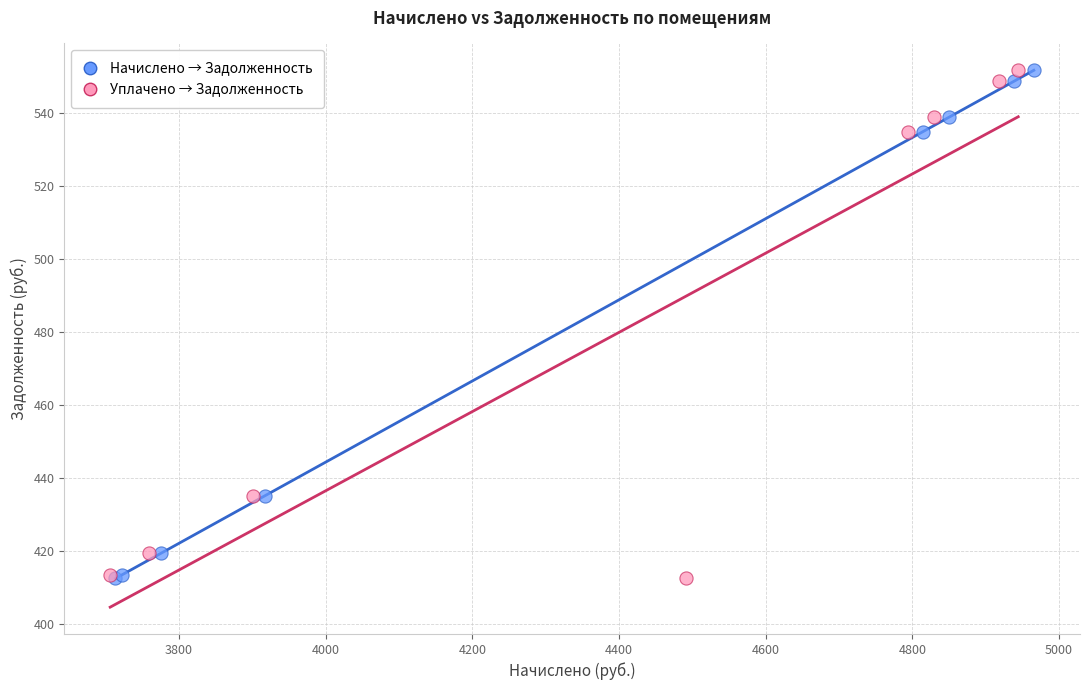

What are all the series names shown in the legend?

Начислено → Задолженность, Уплачено → Задолженность